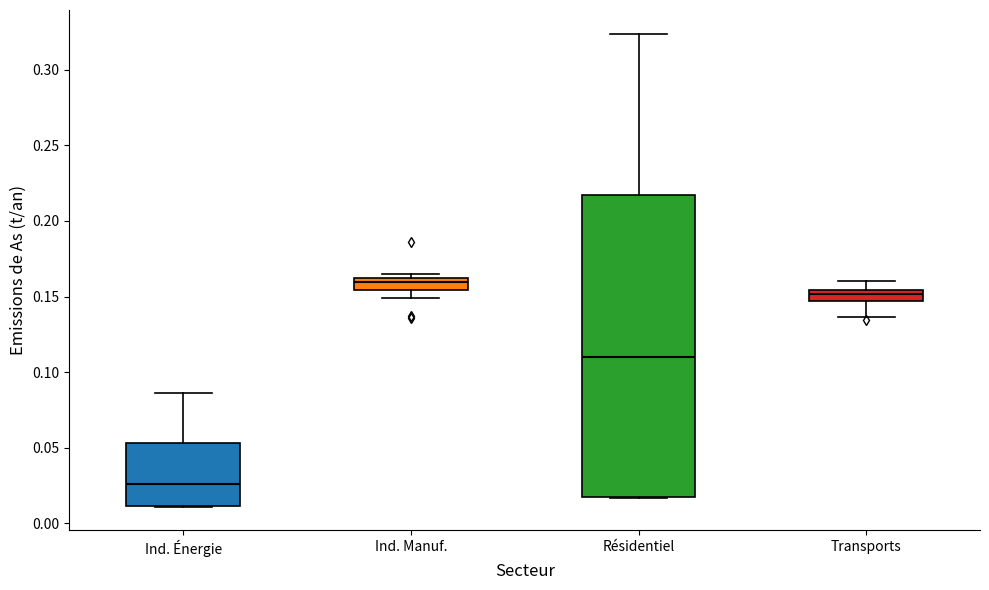

Where is the upper edge of the box for Ind. Manuf. on the y-axis? The values are not printed on the chart, so give them approximately, as read against the axis.

0.160